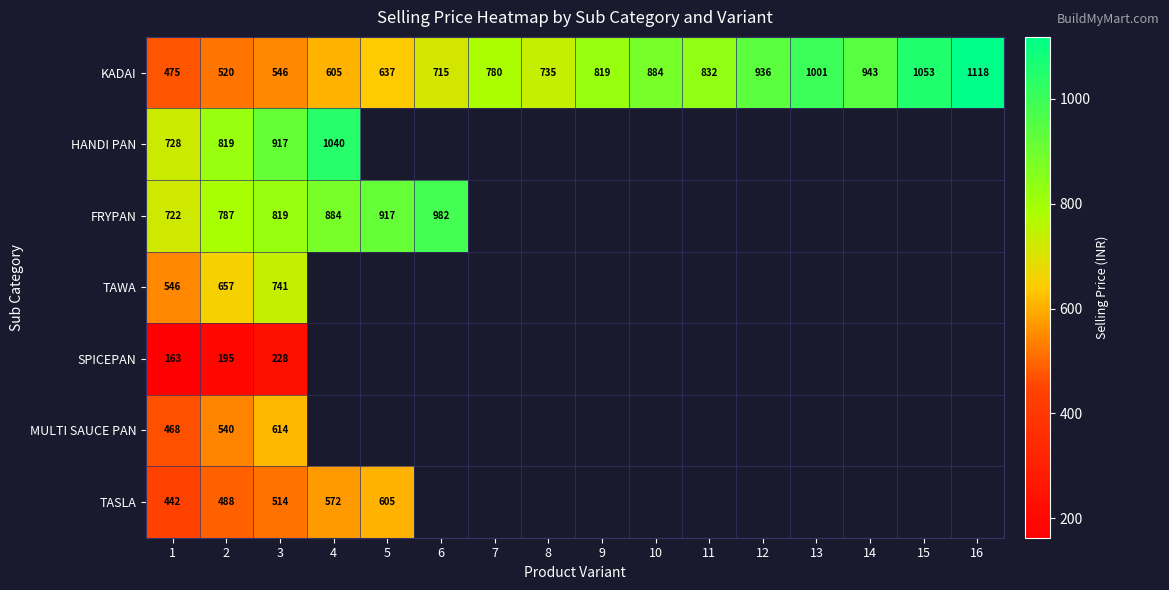

True or false: MULTI SAUCE PAN has a value of 180 at 1.

False